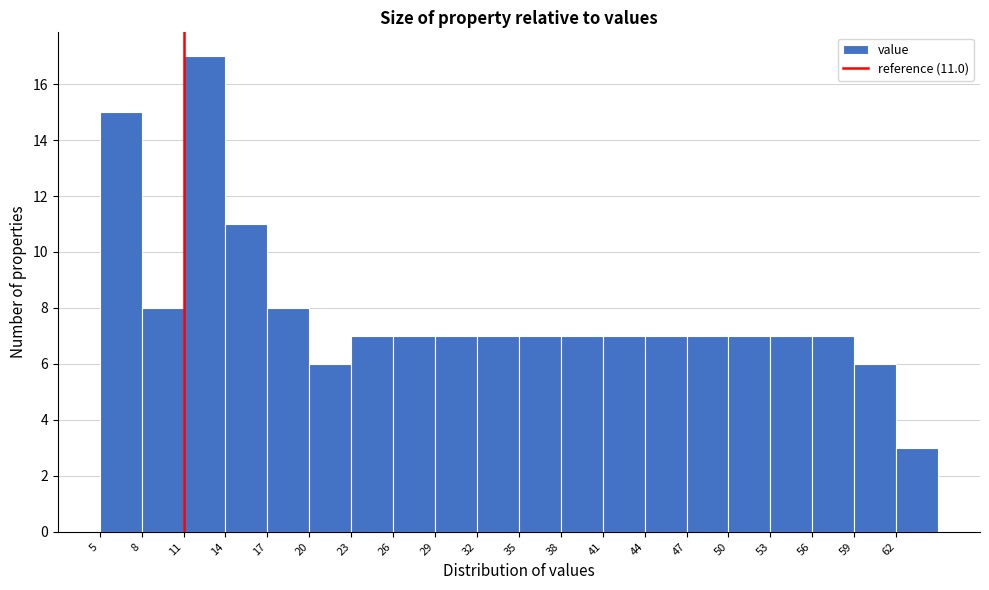

Which range on the x-axis has the tallest bar?

11 to 14